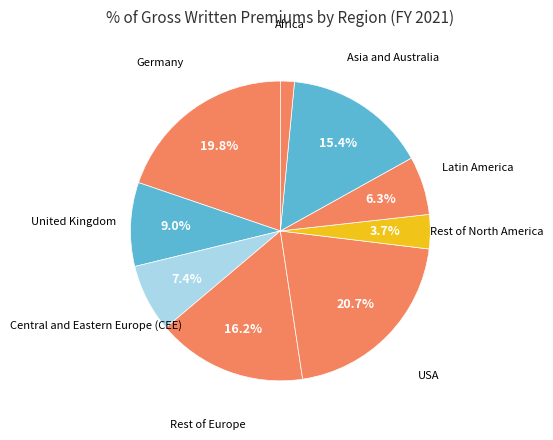

How many segments does this pie chart have?

9